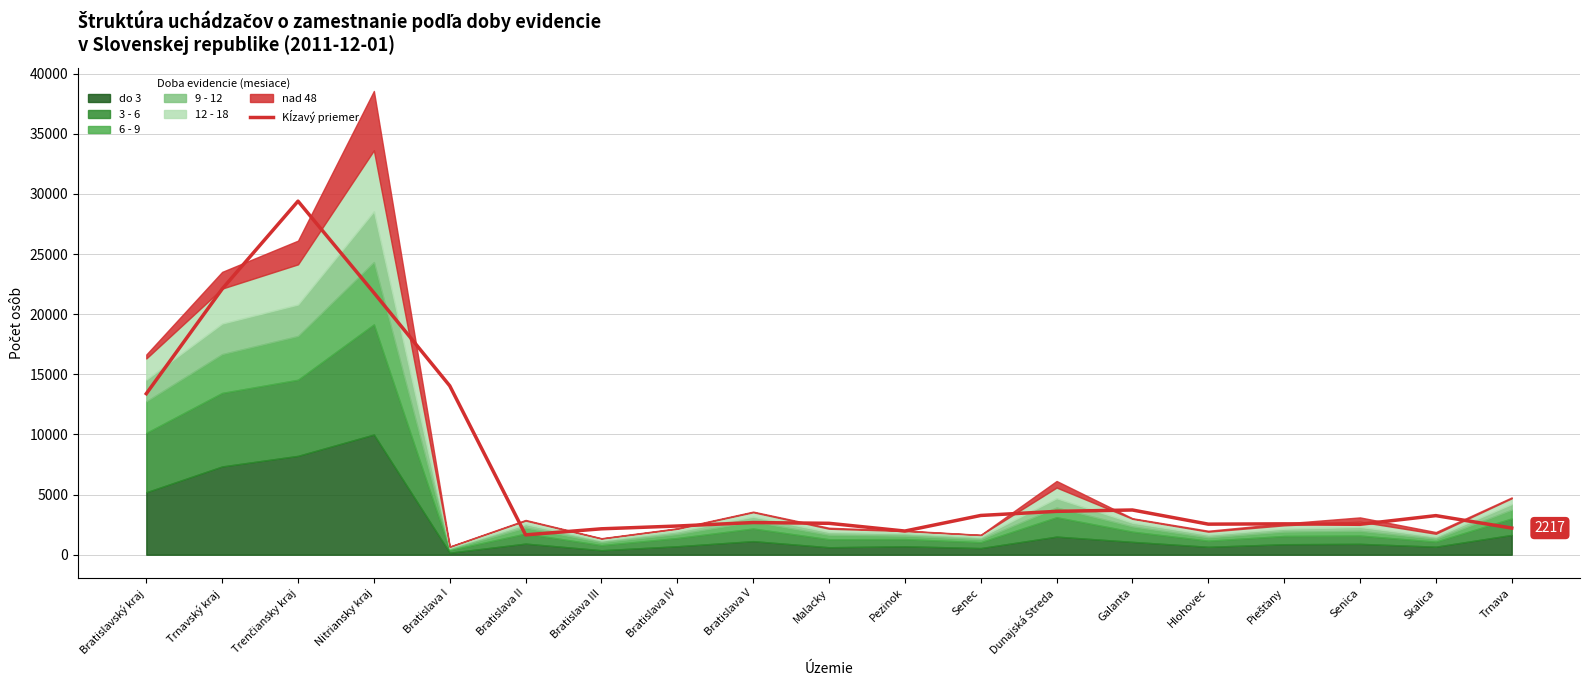

What position from the right is Trenčiansky kraj?

17